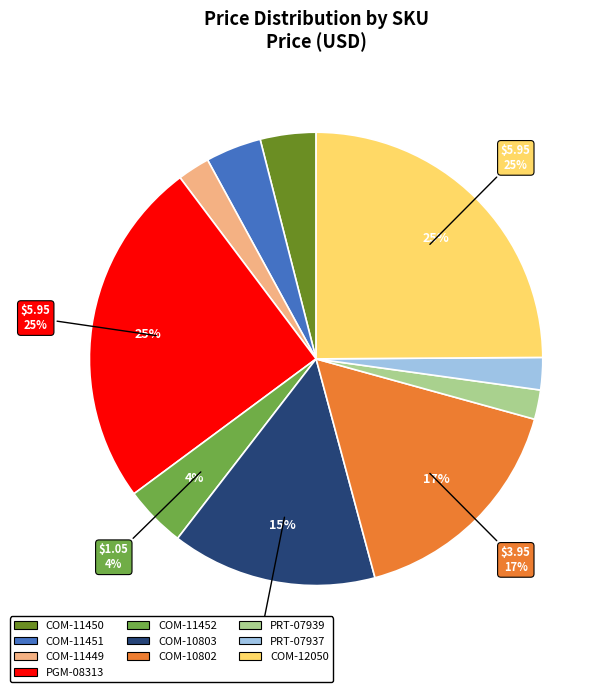

To the nearest percent, what is the combined percentage of COM-11452 and COM-12050?

29%